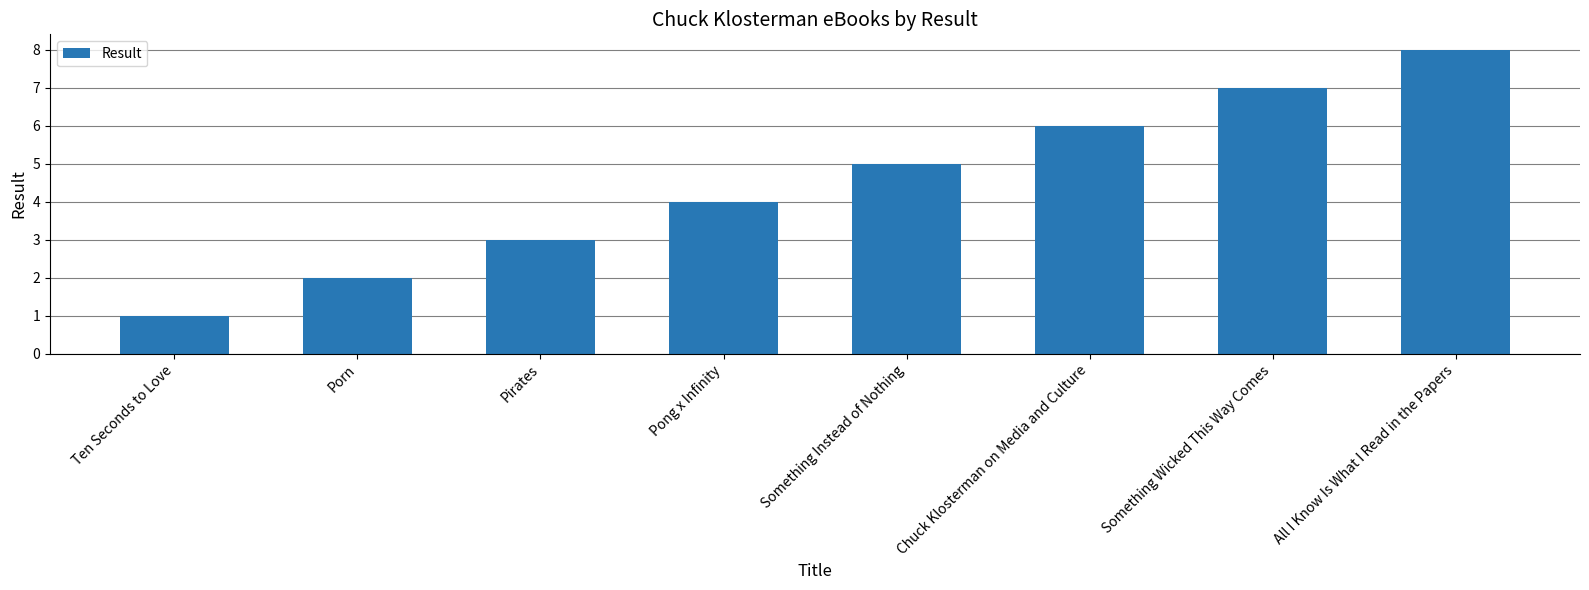

The chart shows a value of 2 at Pong x Infinity. True or false?

False